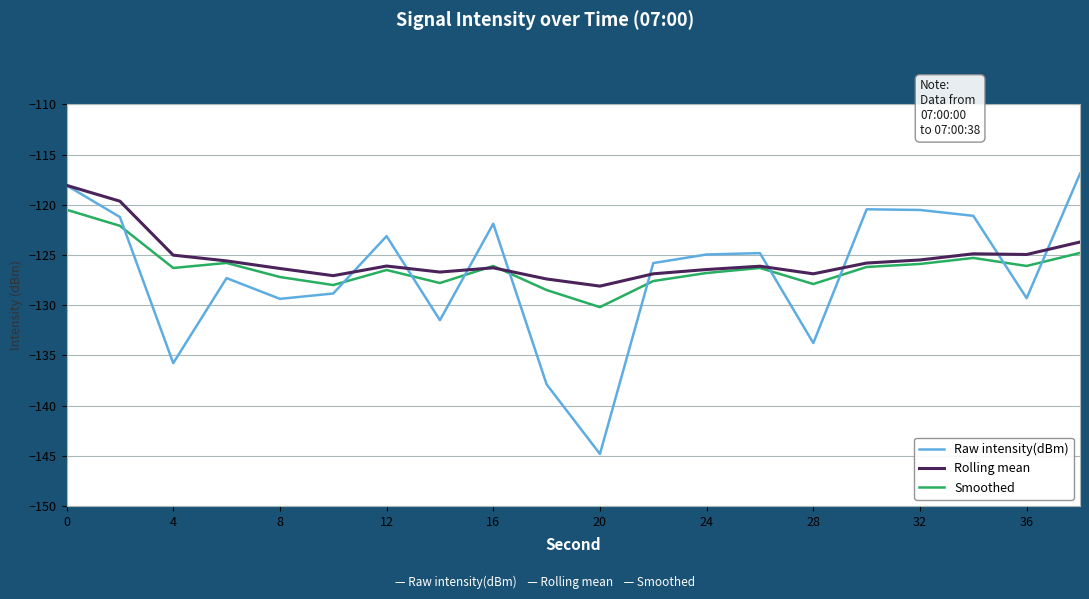

What is the minimum value for Raw intensity(dBm)?

-144.8